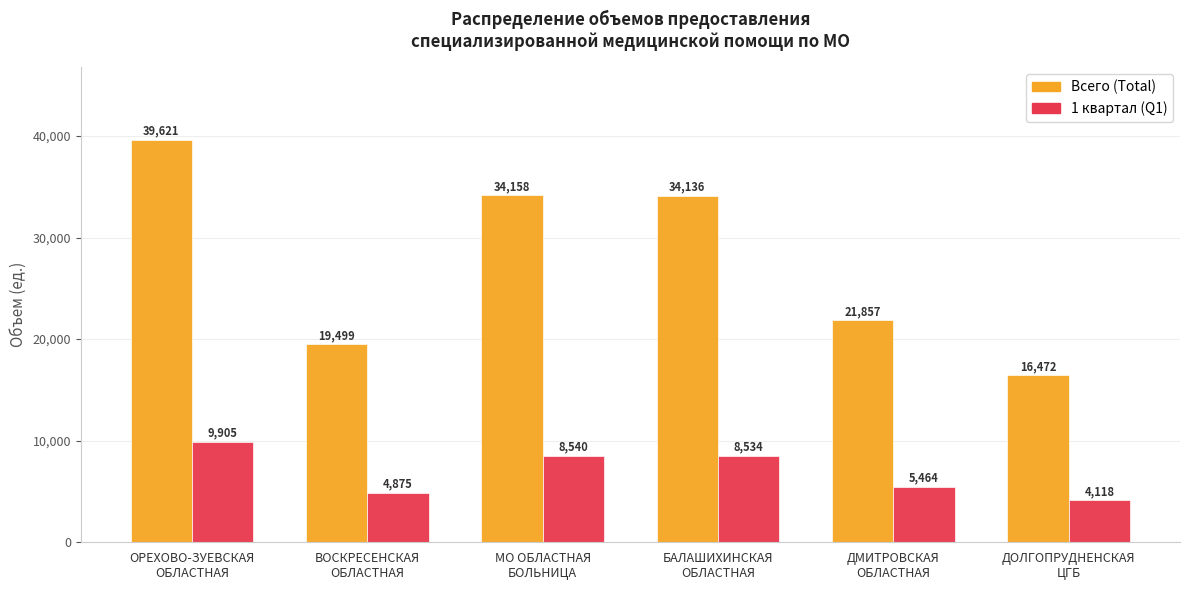

Read the 1 квартал (Q1) value at ДМИТРОВСКАЯ
ОБЛАСТНАЯ.

5464